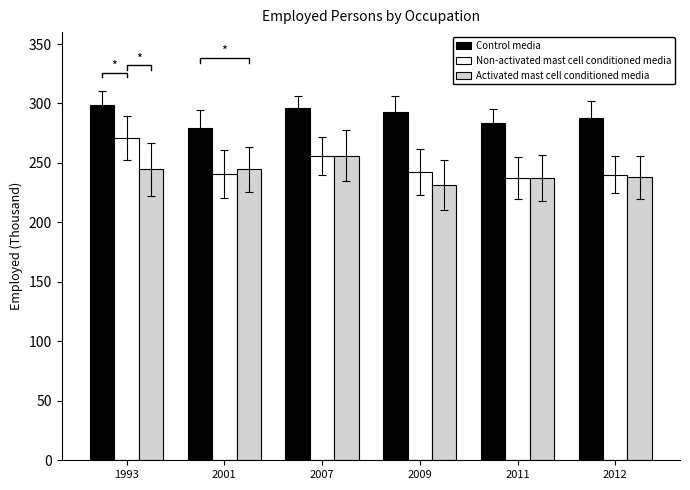

What is the value of the Control media bar at the 5th from the left?

283.9